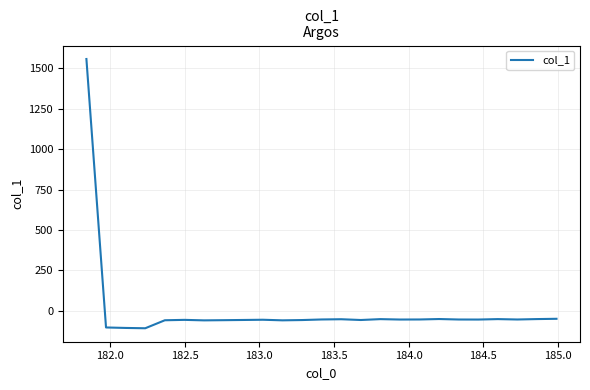

What is the smallest value displayed?

-107.6